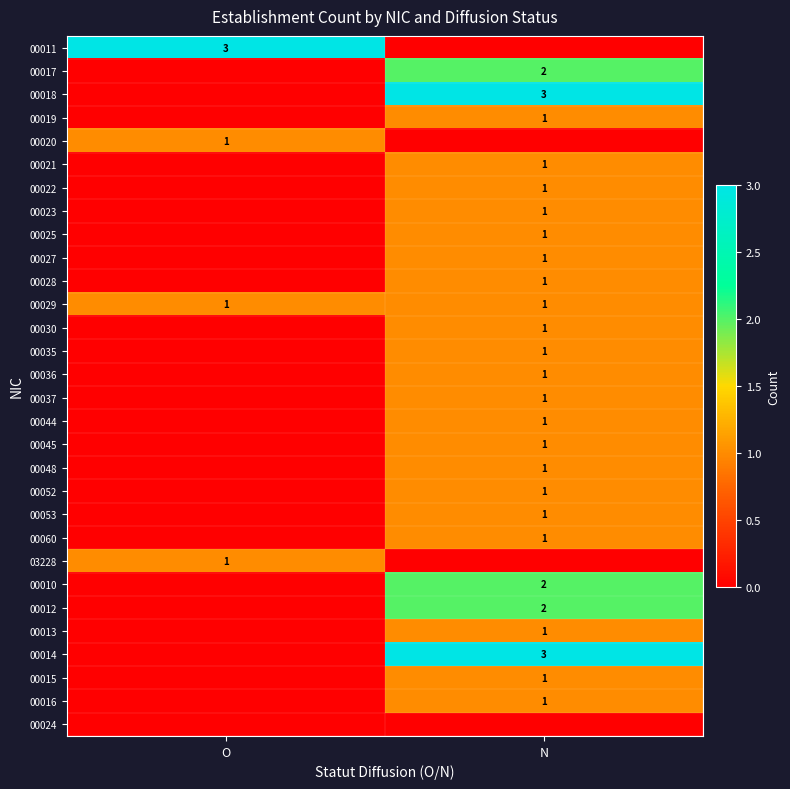

Between N and O, which is larger?

O